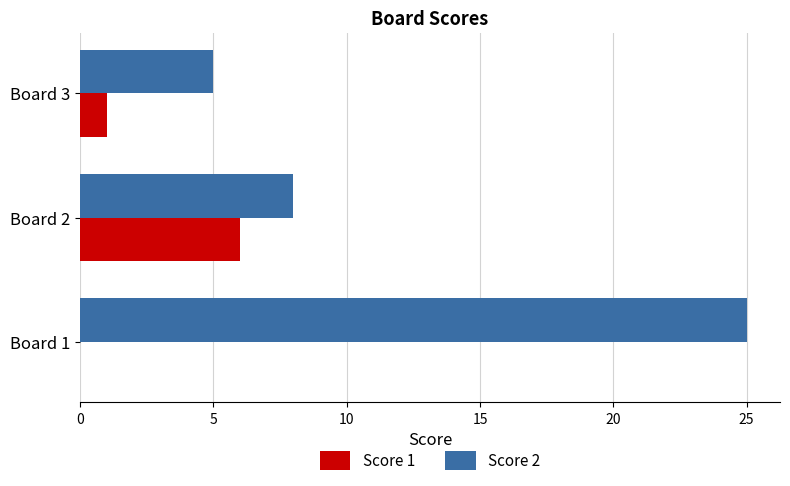

What is the maximum value for Score 1?

6